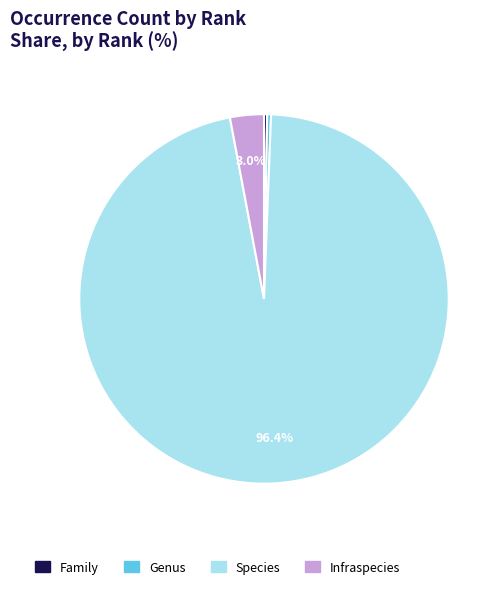

Approximately how many times larger is the value at Species compared to Genus?

287.8